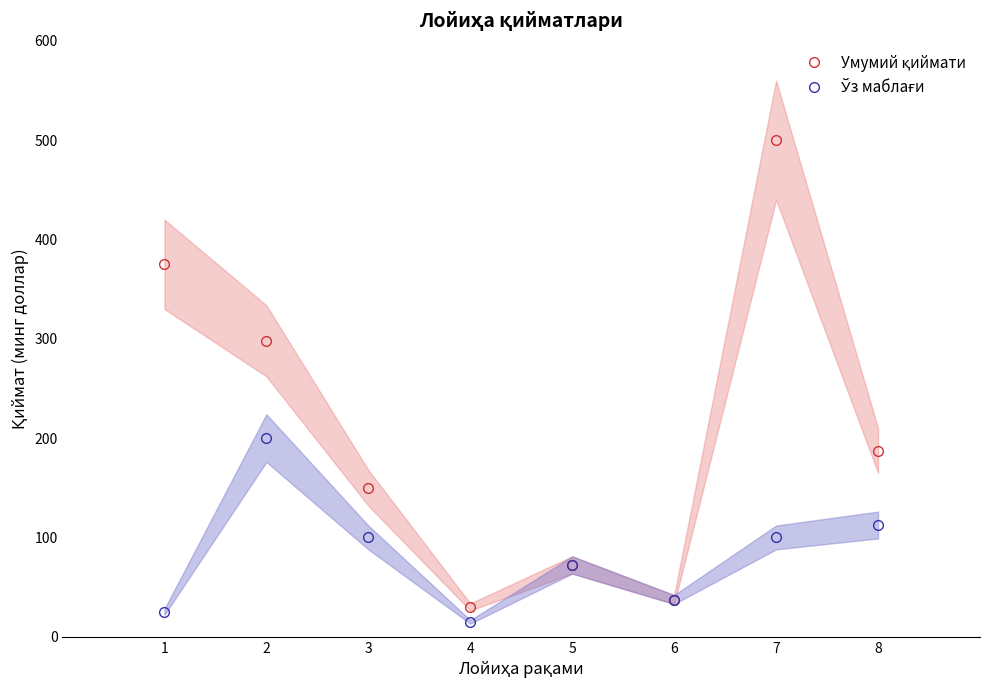

True or false: Умумий қиймати and Ўз маблағи cross at least once.

False